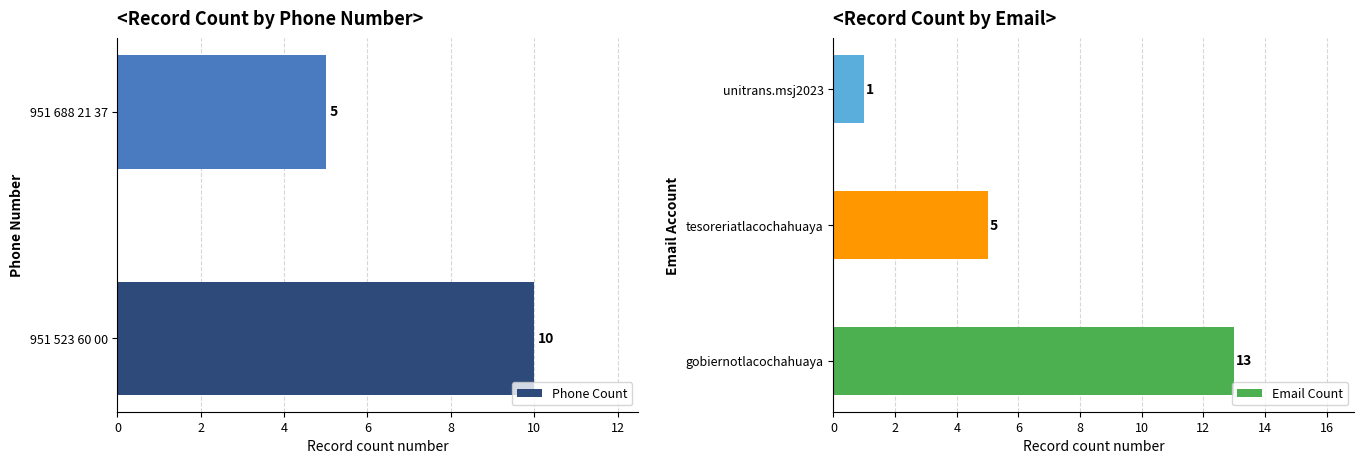

Does the chart contain stacked bars?

No